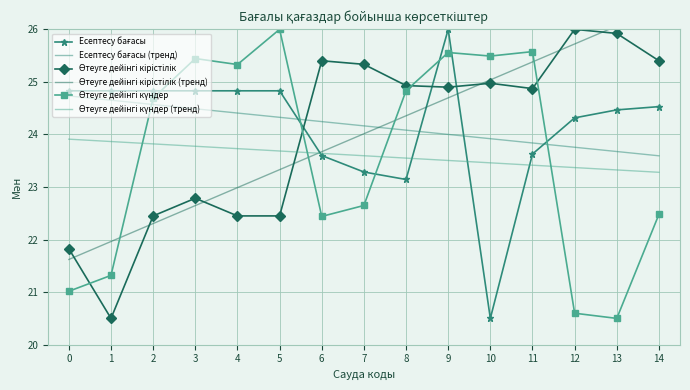

What is the sum of the Өтеуге дейінгі күндер (тренд) values at 8 and 2?

47.4